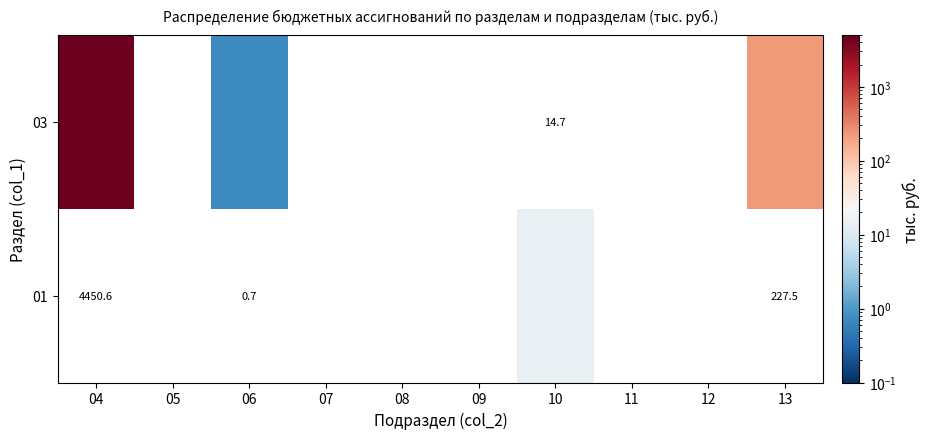

How many categories are shown in the chart?

10